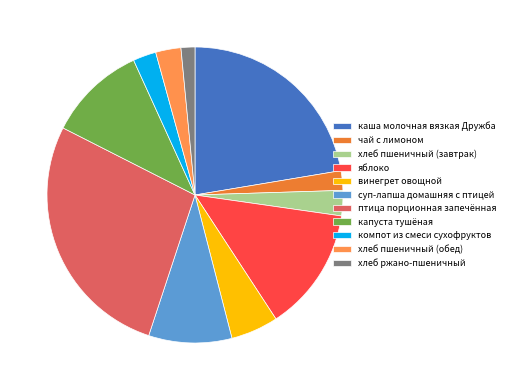

Between яблоко and винегрет овощной, which is larger?

яблоко